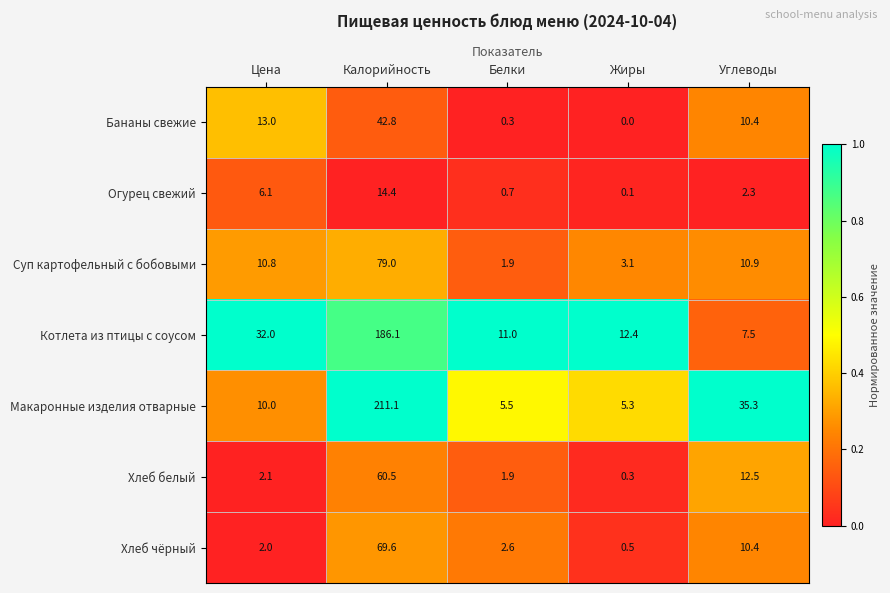

The value of Котлета из птицы с соусом at Жиры is 6.2. True or false?

False